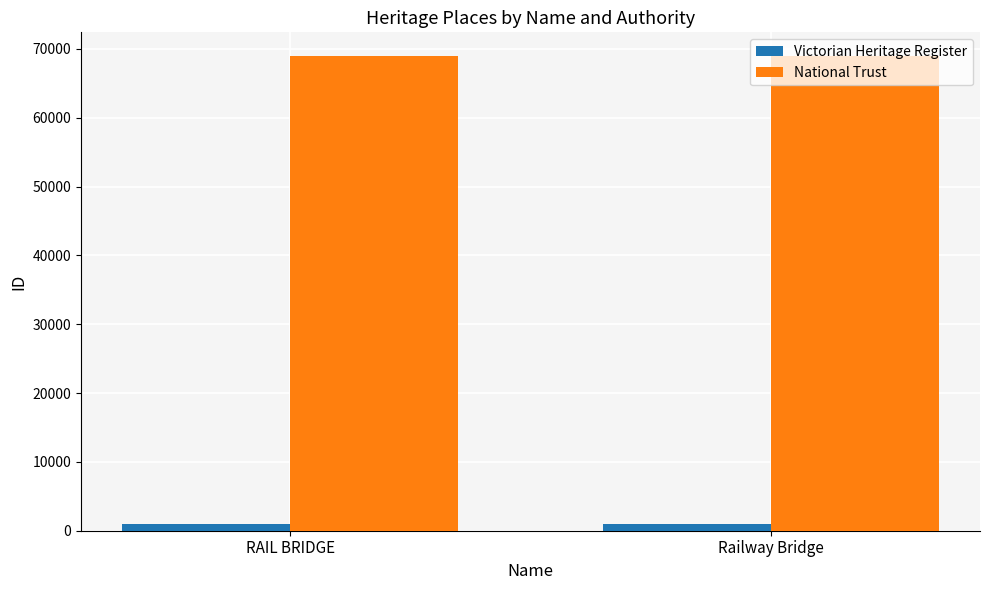

Rank the series by their average value, from highest to lowest.

National Trust, Victorian Heritage Register